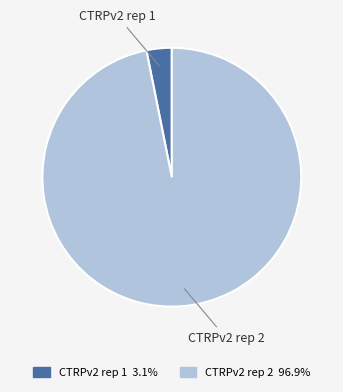

Is the sum of CTRPv2 rep 2 and CTRPv2 rep 1 greater than half?

Yes